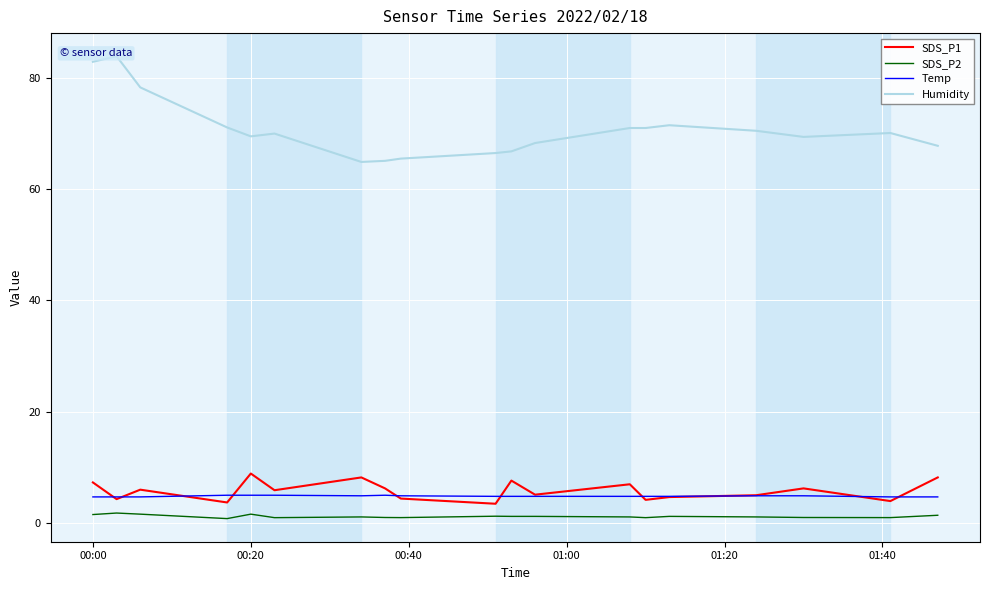

True or false: SDS_P2 and Temp intersect in this chart.

False